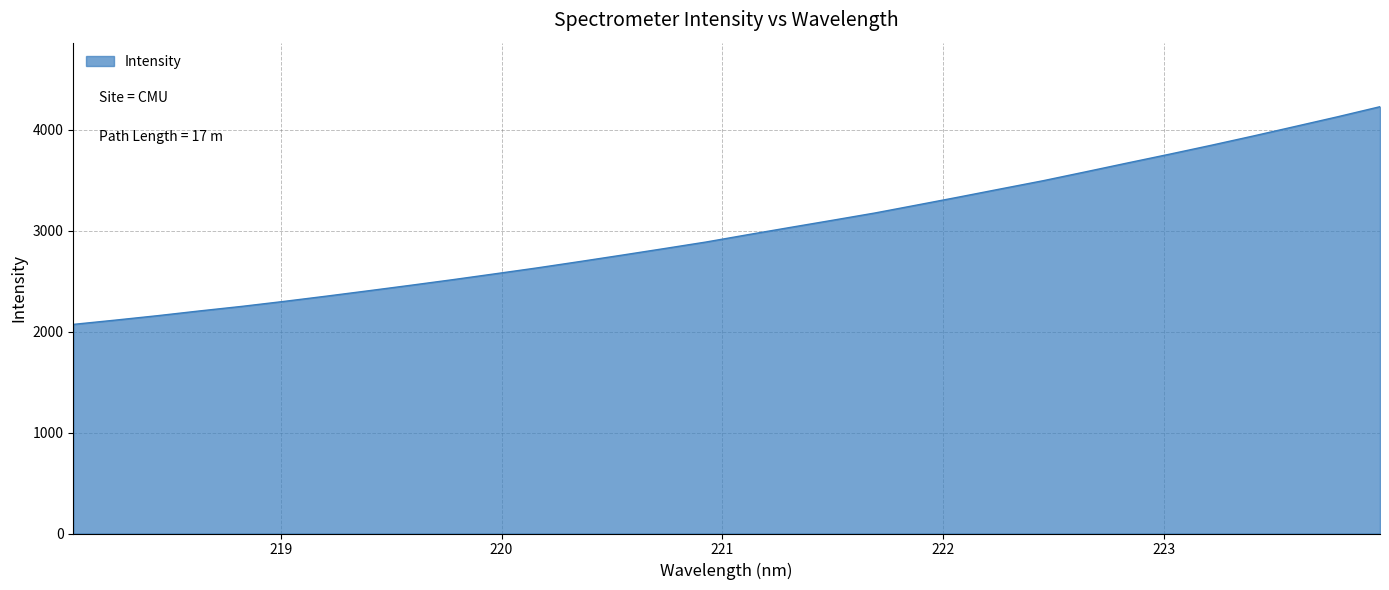

What is the greatest value displayed?

4229.7